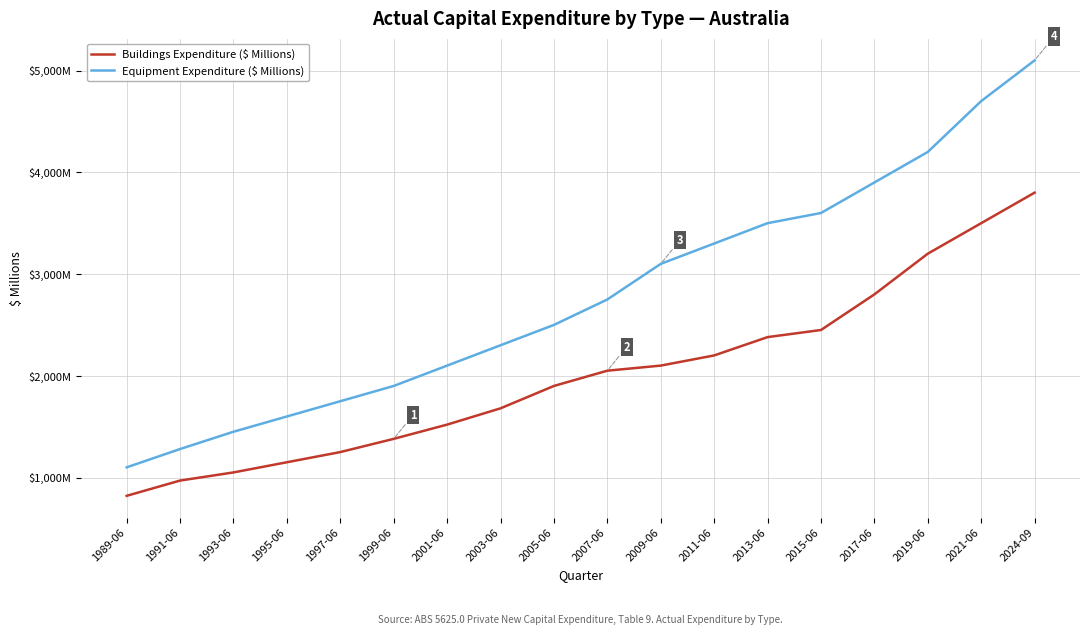

What is the label of the 11th point from the left?

2009-06